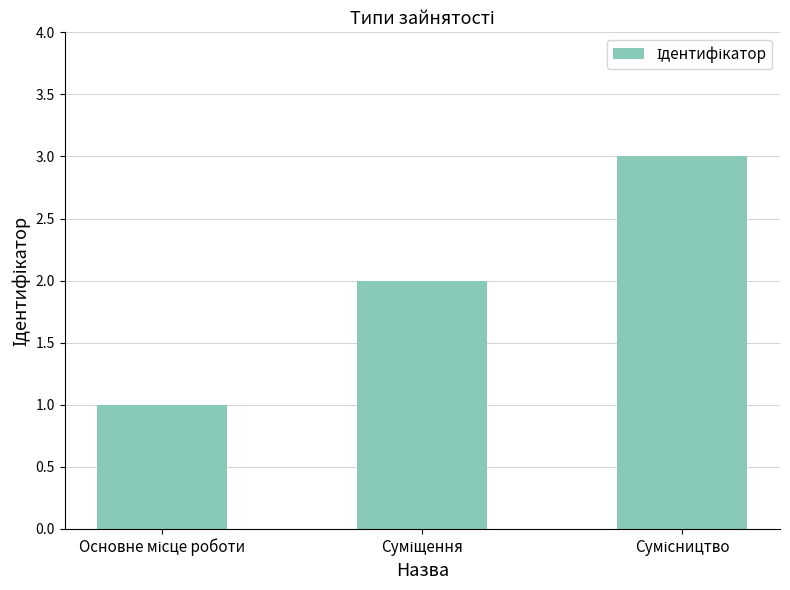

What is the greatest value displayed?

3